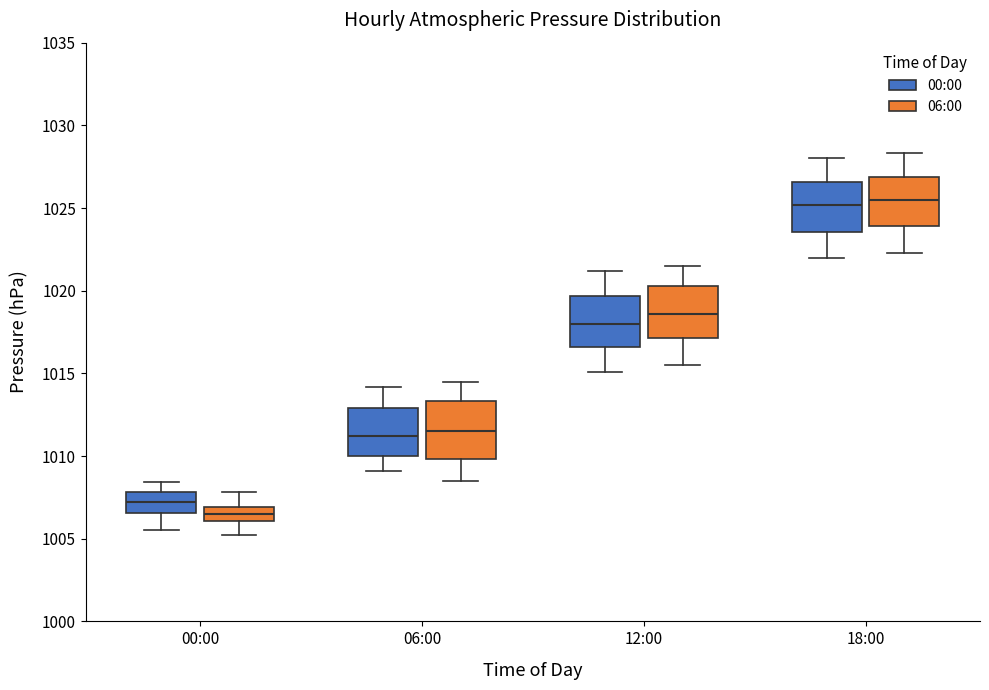

Reading left to right, transcribe this box plot: for each box, give where its median line is, the range the box spans, and where its two whiskers end, as read against the y-axis. The values are not printed on the chart, so give them approximately, as read against the axis.

00:00 (00:00): median 1007.0, box 1006.5 to 1008.0, whiskers 1005.5 to 1008.5
00:00 (06:00): median 1006.5, box 1006.0 to 1007.0, whiskers 1005.0 to 1008.0
06:00 (00:00): median 1011.0, box 1010.0 to 1013.0, whiskers 1009.0 to 1014.0
06:00 (06:00): median 1011.5, box 1010.0 to 1013.5, whiskers 1008.5 to 1014.5
12:00 (00:00): median 1018.0, box 1016.5 to 1019.5, whiskers 1015.0 to 1021.0
12:00 (06:00): median 1018.5, box 1017.0 to 1020.5, whiskers 1015.5 to 1021.5
18:00 (00:00): median 1025.0, box 1023.5 to 1026.5, whiskers 1022.0 to 1028.0
18:00 (06:00): median 1025.5, box 1024.0 to 1027.0, whiskers 1022.5 to 1028.5